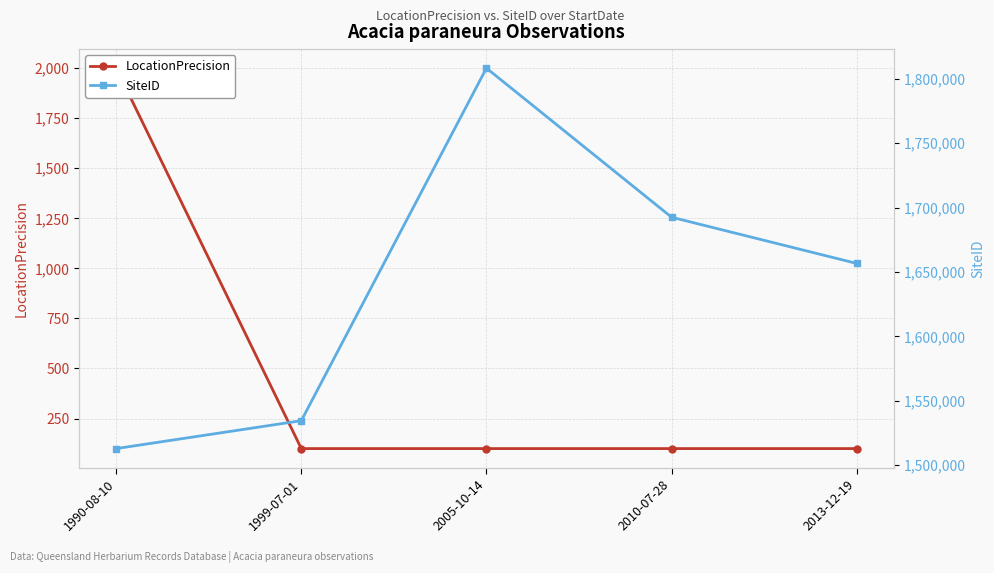

The SiteID series shows 1692518 at 2010-07-28. True or false?

True